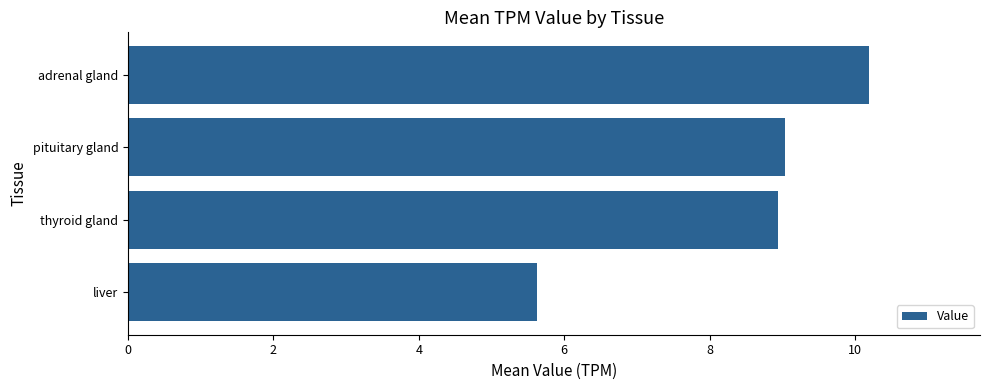

Reading bottom to top, extract all data points from this chart.

liver=5.6	thyroid gland=8.9	pituitary gland=9.0	adrenal gland=10.2